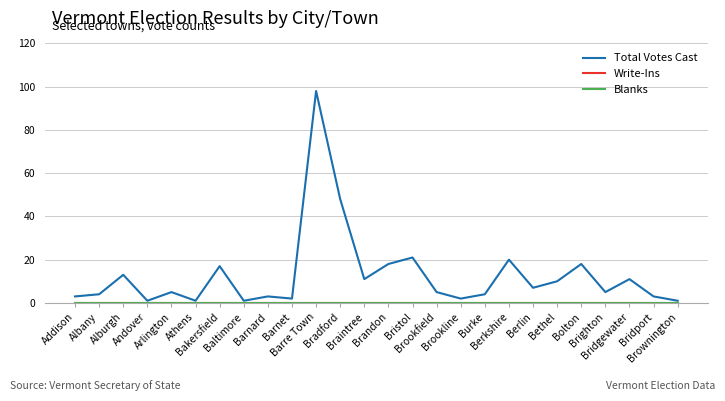

Reading left to right, transcribe all the data shown in this chart.

Total Votes Cast: Addison=3	Albany=4	Alburgh=13	Andover=1	Arlington=5	Athens=1	Bakersfield=17	Baltimore=1	Barnard=3	Barnet=2	Barre Town=98	Bradford=48	Braintree=11	Brandon=18	Bristol=21	Brookfield=5	Brookline=2	Burke=4	Berkshire=20	Berlin=7	Bethel=10	Bolton=18	Brighton=5	Bridgewater=11	Bridport=3	Brownington=1
Write-Ins: Addison=0	Albany=0	Alburgh=0	Andover=0	Arlington=0	Athens=0	Bakersfield=0	Baltimore=0	Barnard=0	Barnet=0	Barre Town=0	Bradford=0	Braintree=0	Brandon=0	Bristol=0	Brookfield=0	Brookline=0	Burke=0	Berkshire=0	Berlin=0	Bethel=0	Bolton=0	Brighton=0	Bridgewater=0	Bridport=0	Brownington=0
Blanks: Addison=0	Albany=0	Alburgh=0	Andover=0	Arlington=0	Athens=0	Bakersfield=0	Baltimore=0	Barnard=0	Barnet=0	Barre Town=0	Bradford=0	Braintree=0	Brandon=0	Bristol=0	Brookfield=0	Brookline=0	Burke=0	Berkshire=0	Berlin=0	Bethel=0	Bolton=0	Brighton=0	Bridgewater=0	Bridport=0	Brownington=0